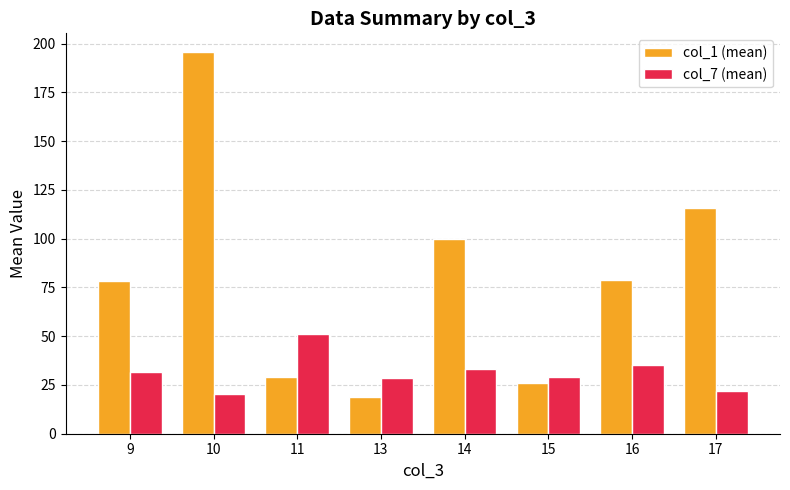

Rank the series by their average value, from lowest to highest.

col_7 (mean), col_1 (mean)